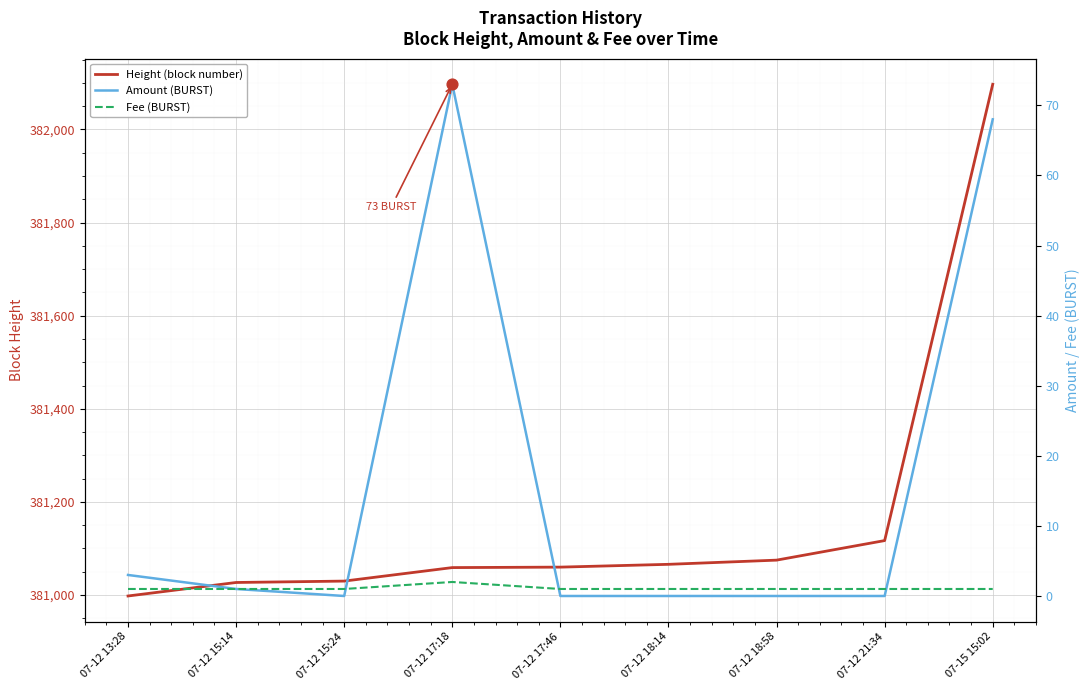

What is the total value across all series at 07-12 15:14?

381029